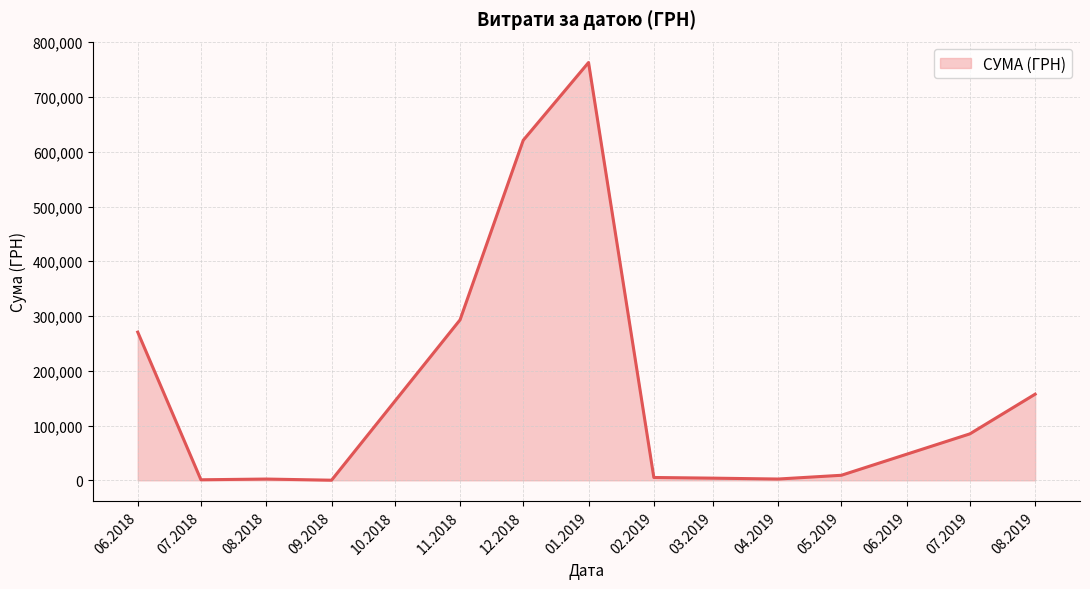

What is the maximum value shown in the chart?

762994.5